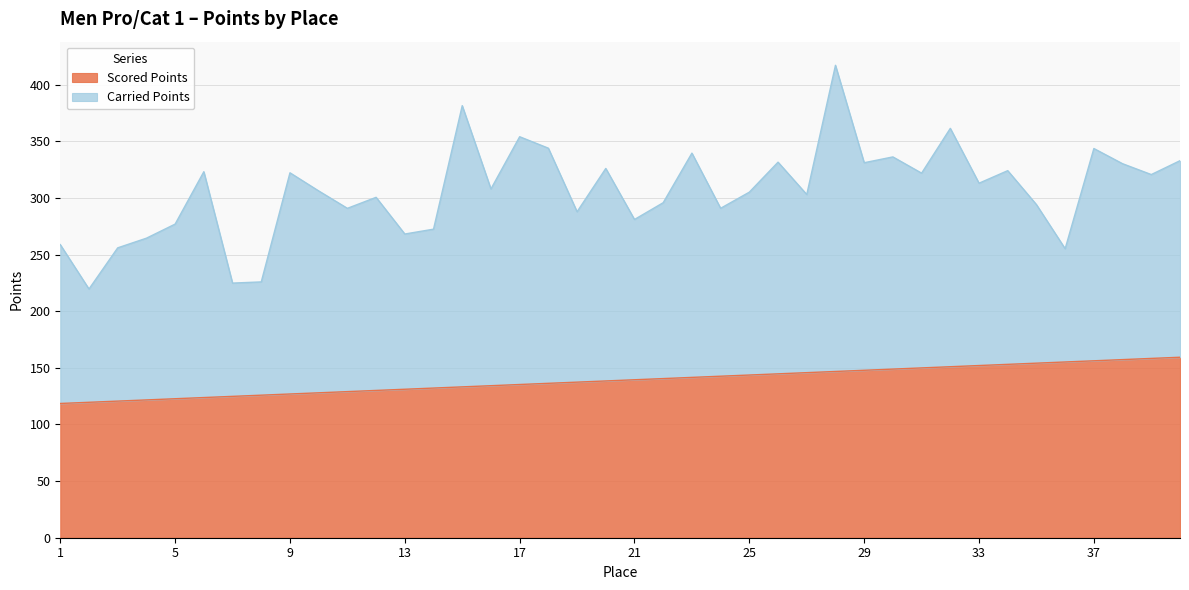

Read the value at 24.

142.6